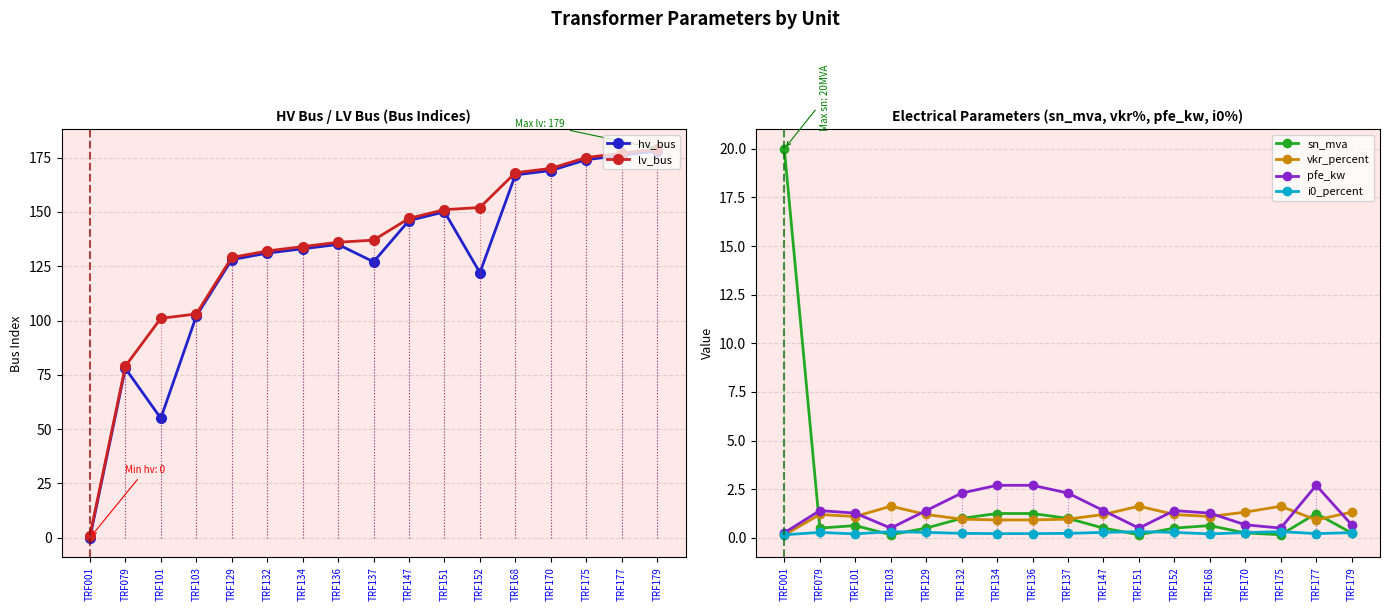

Rank the series by their maximum value, from lowest to highest.

i0_percent, vkr_percent, pfe_kw, sn_mva, hv_bus, lv_bus